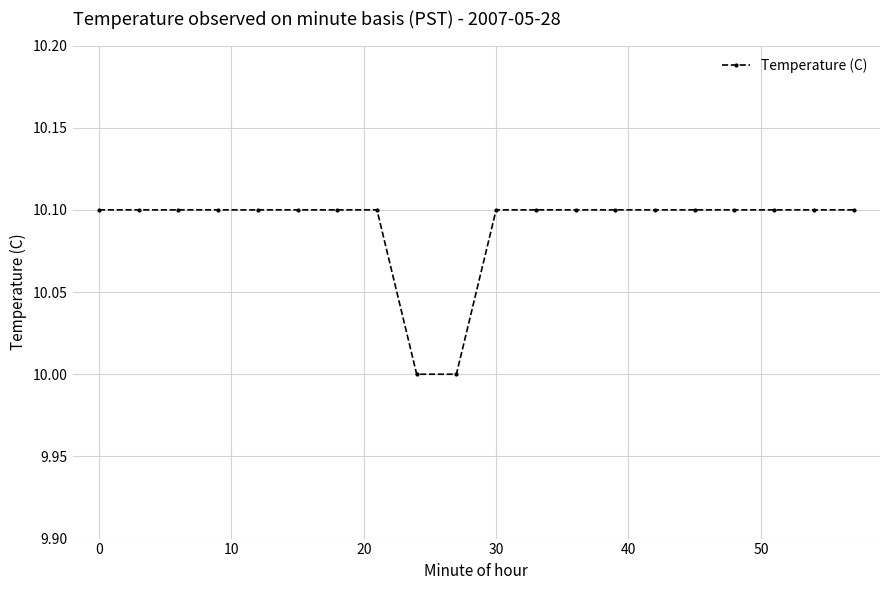

Count the number of data series in this chart.

1